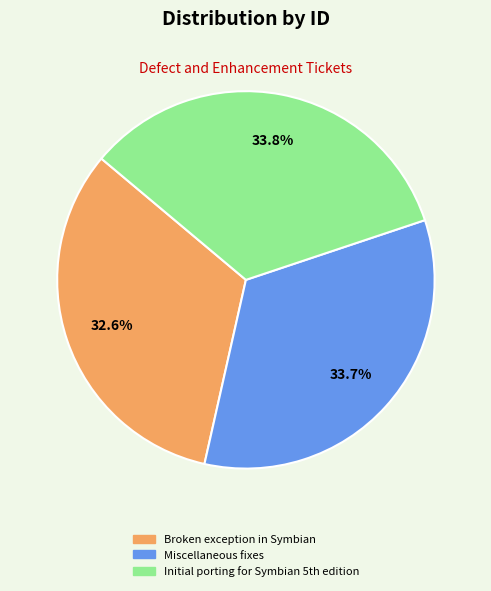

To the nearest percent, what portion does Miscellaneous fixes represent?

34%